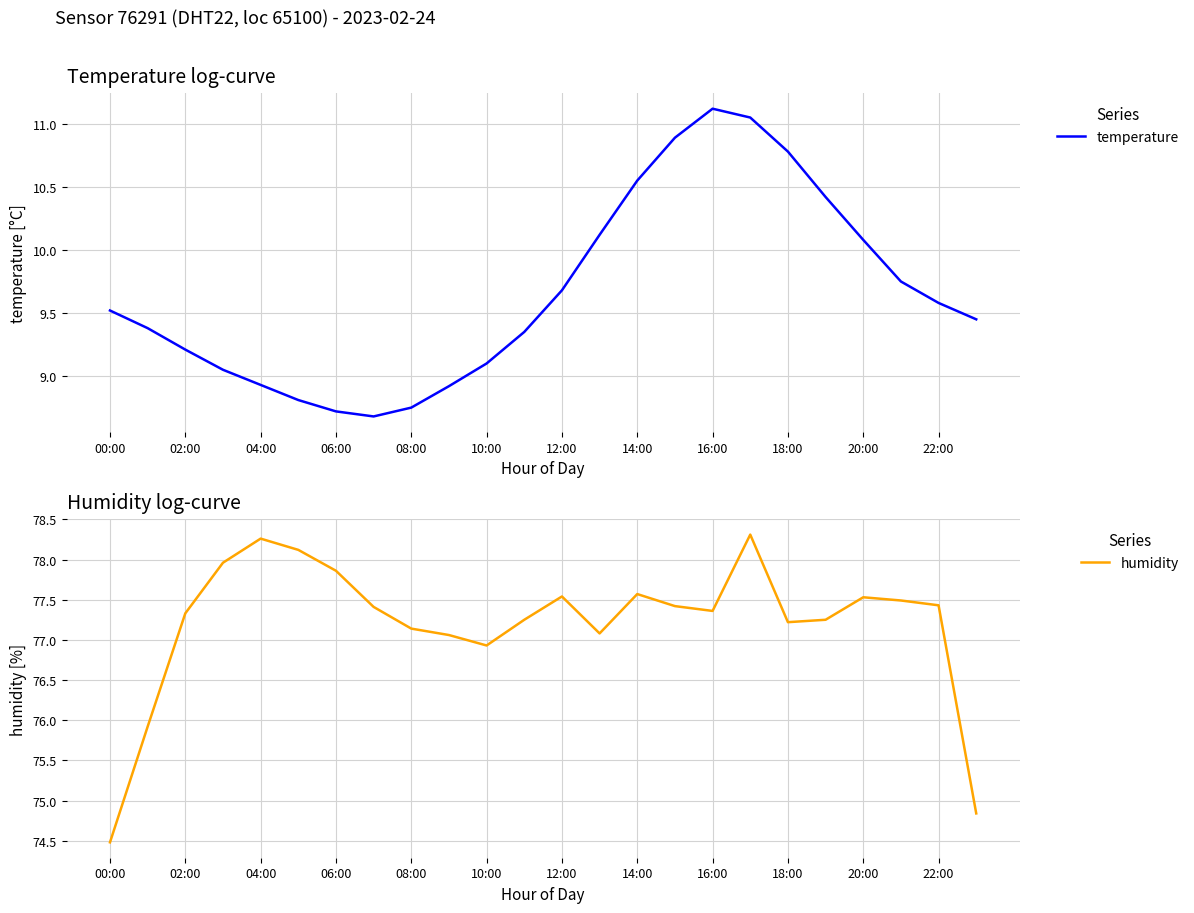

Rank the series by their average value, from lowest to highest.

temperature, humidity